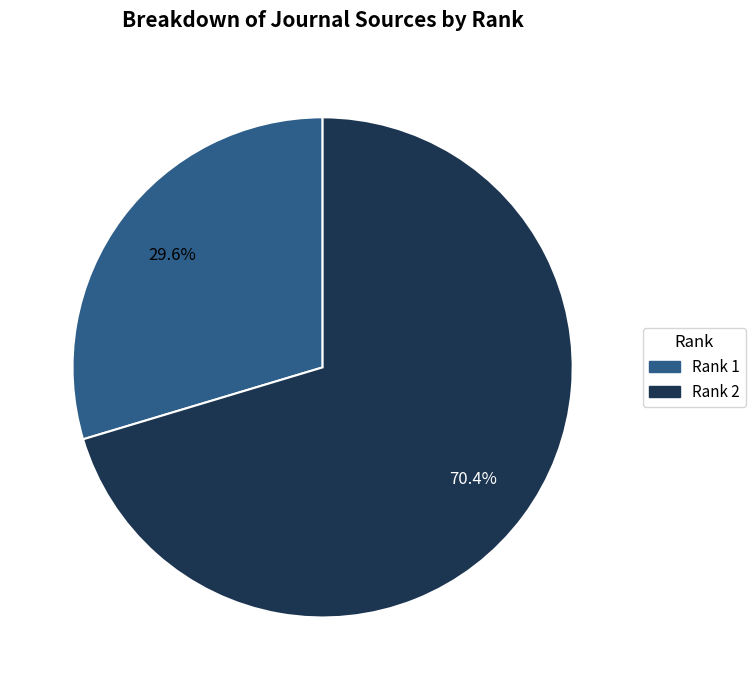

Is there any slice that represents more than half of the pie?

Yes